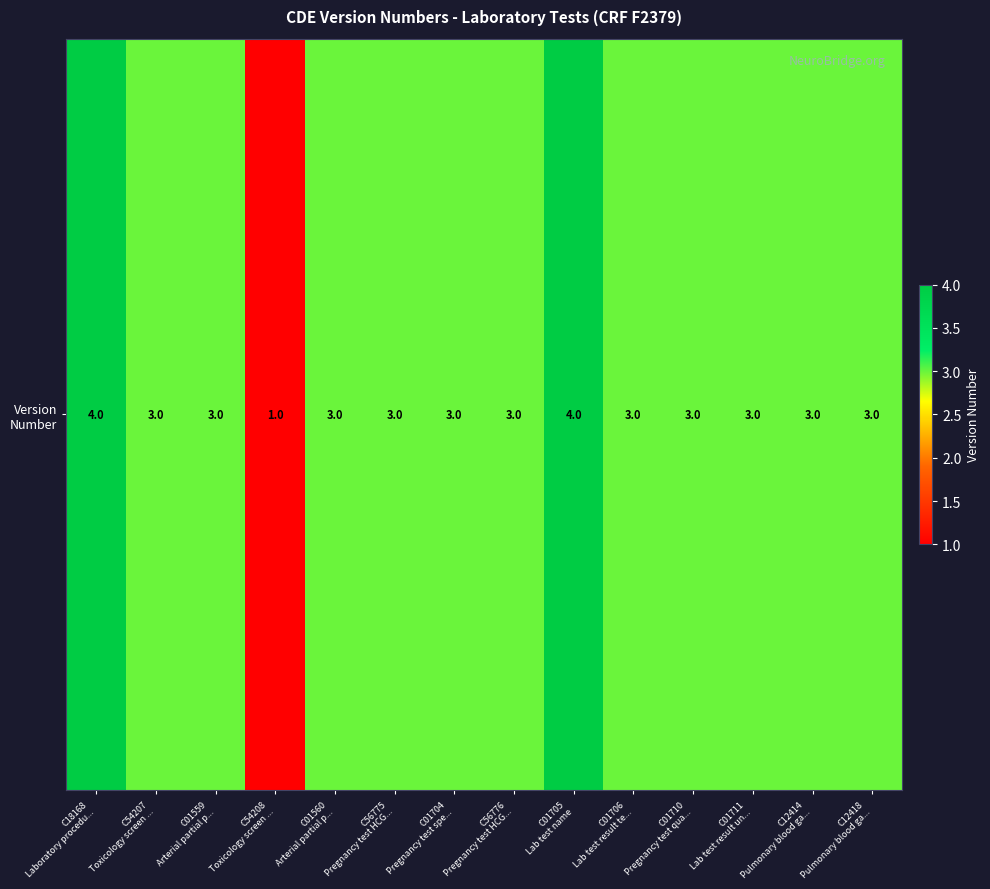

Reading left to right, transcribe all the data shown in this chart.

C18168
Laboratory procedu...=4	C54207
Toxicology screen ...=3	C01559
Arterial partial p...=3	C54208
Toxicology screen ...=1	C01560
Arterial partial p...=3	C56775
Pregnancy test HCG...=3	C01704
Pregnancy test spe...=3	C56776
Pregnancy test HCG...=3	C01705
Lab test name=4	C01706
Lab test result te...=3	C01710
Pregnancy test qua...=3	C01711
Lab test result un...=3	C12414
Pulmonary blood ga...=3	C12418
Pulmonary blood ga...=3